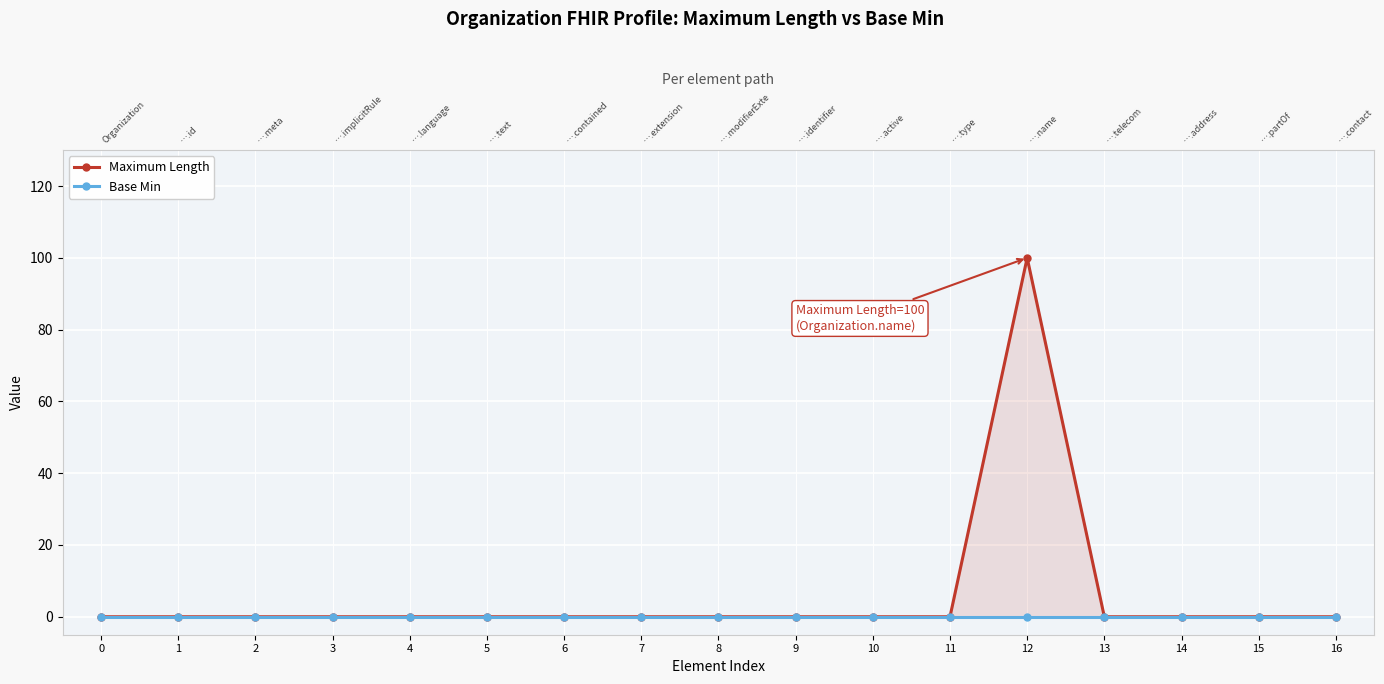

Which series has the widest spread of values?

Maximum Length